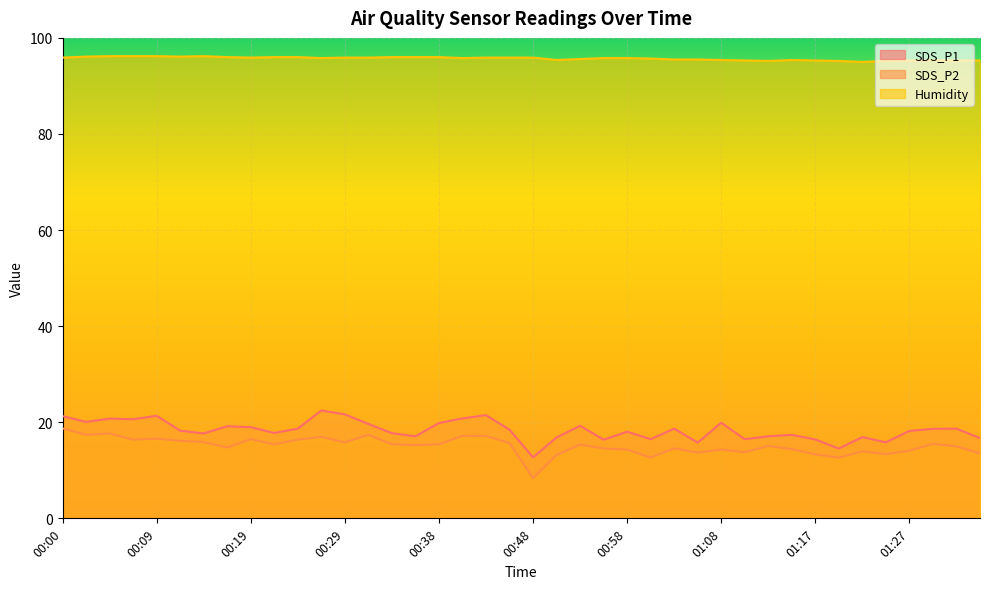

How many lines are shown in the chart?

3